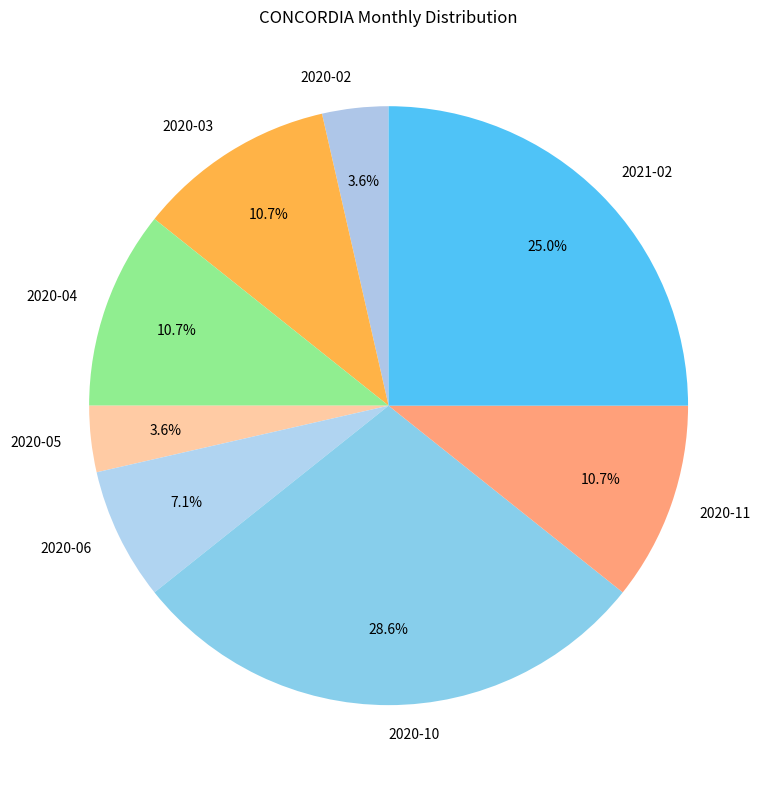

Does 2021-02 represent more than half of the total?

No